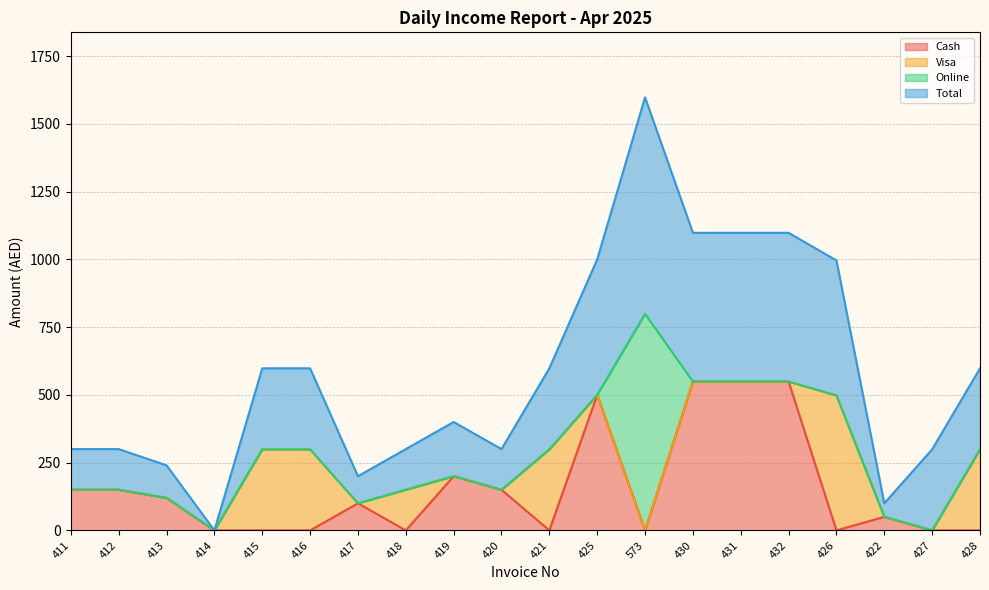

The Cash series shows 173 at 414. True or false?

False